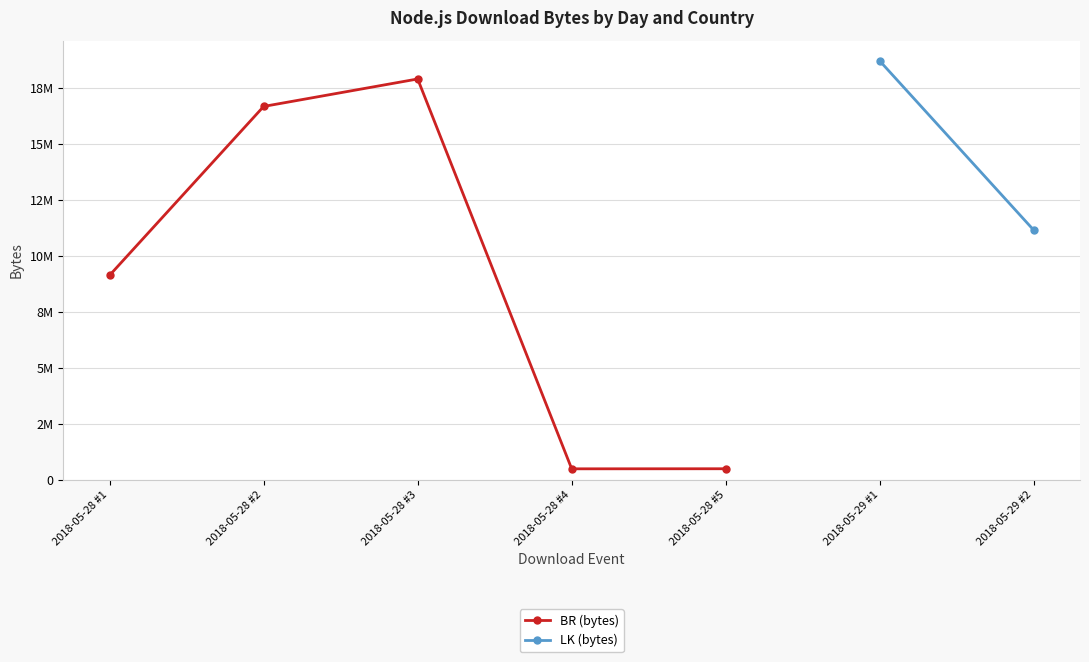

What is the difference between the maximum and second lowest values?

17388687